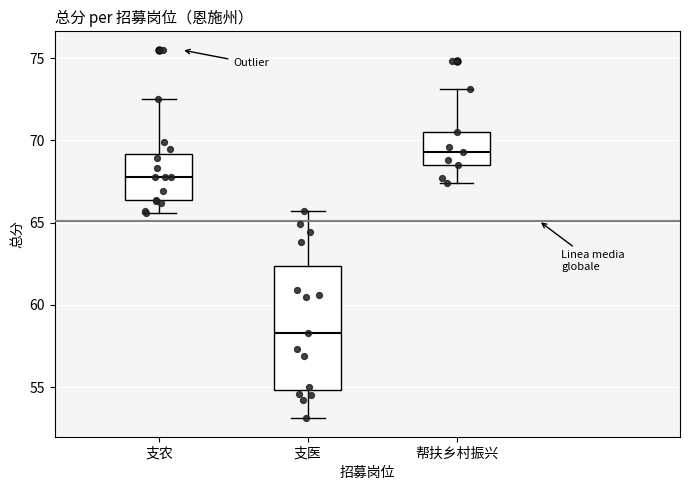

Where does the median line of the box for 帮扶乡村振兴 sit on the y-axis? The values are not printed on the chart, so give them approximately, as read against the axis.

69.5